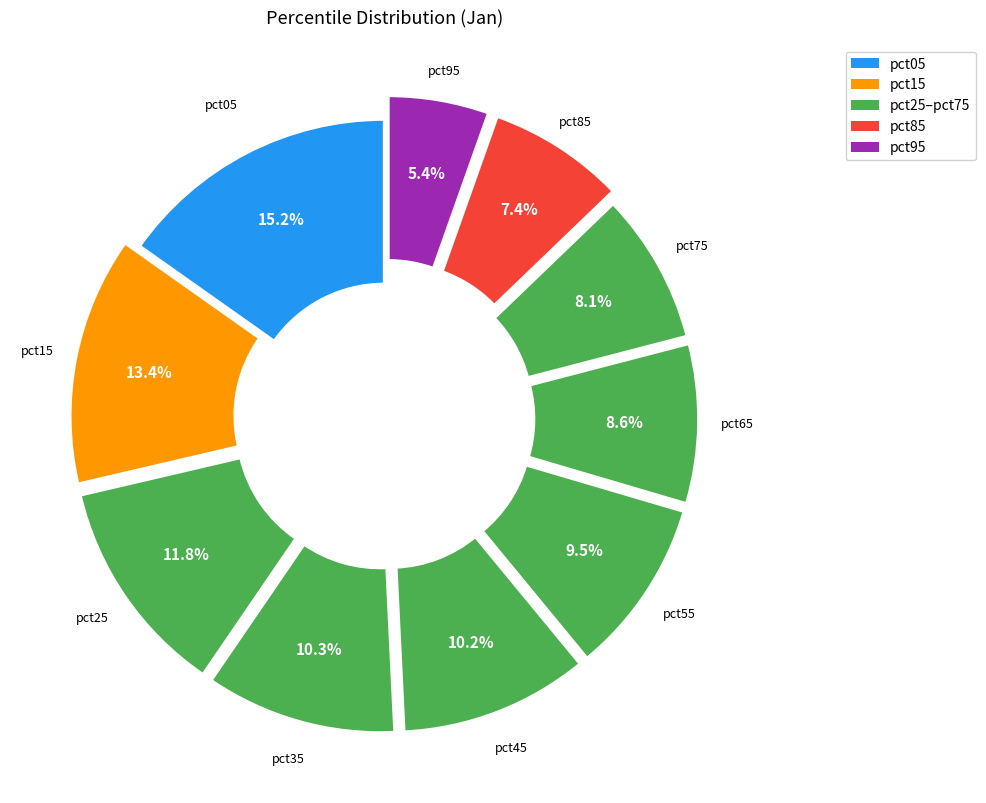

Count the number of slices in the pie.

10